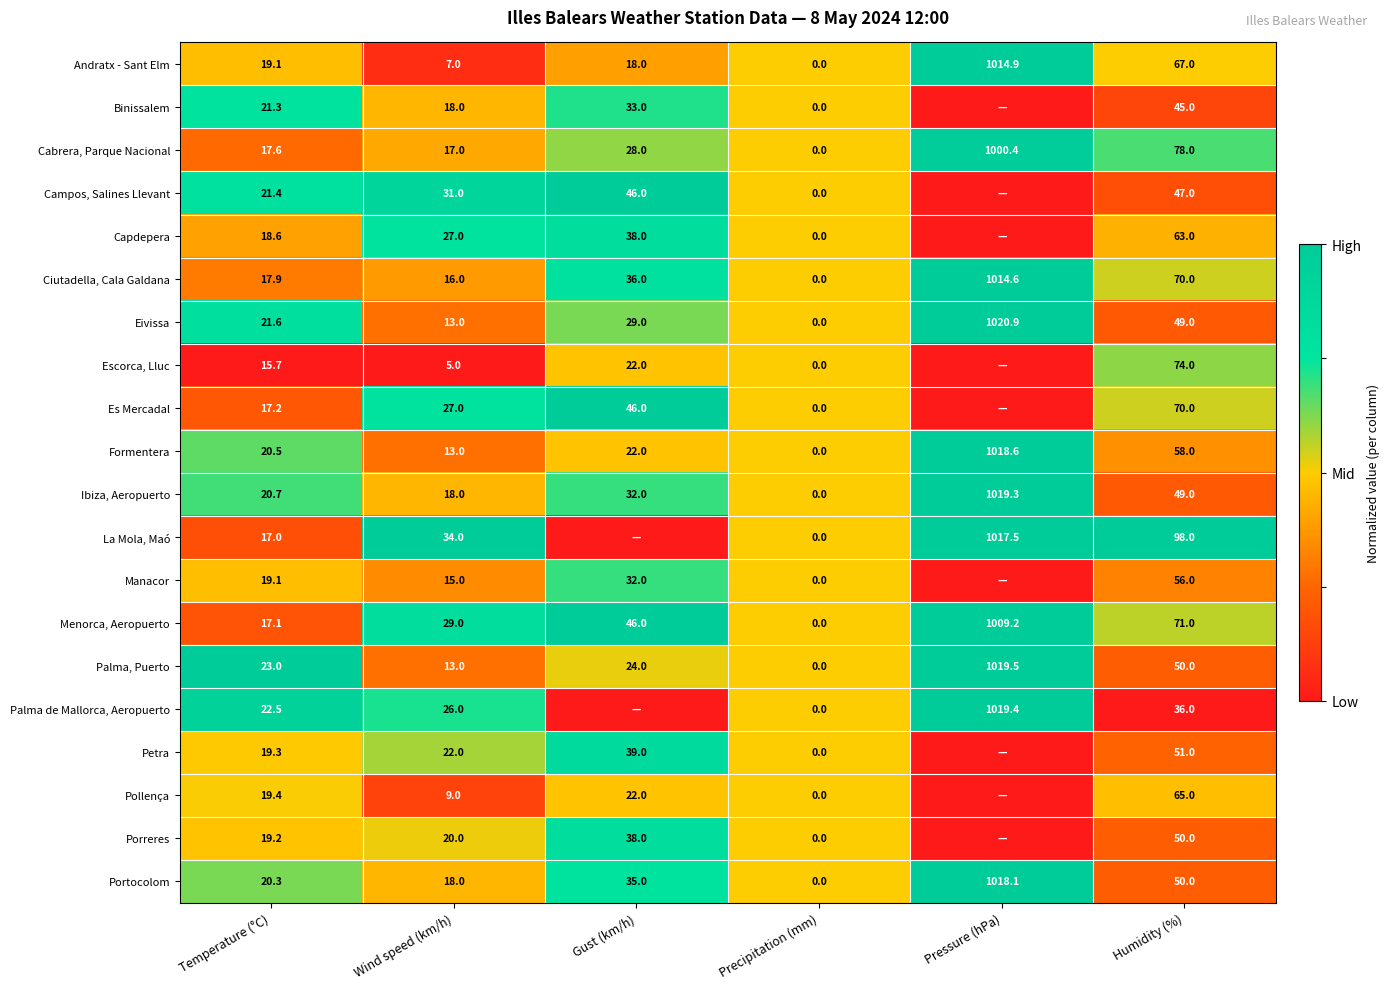

Read the Palma, Puerto value at Wind speed (km/h).

13.0